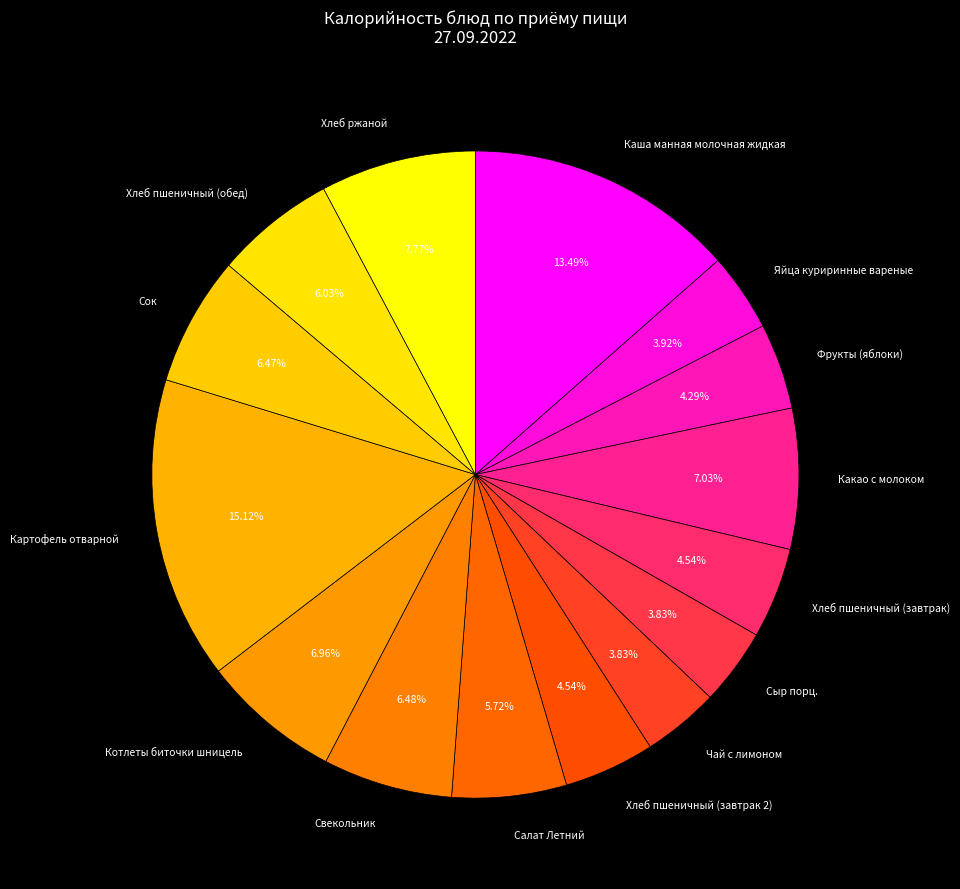

Combined, do Хлеб пшеничный (обед) and Картофель отварной account for over 50%?

No